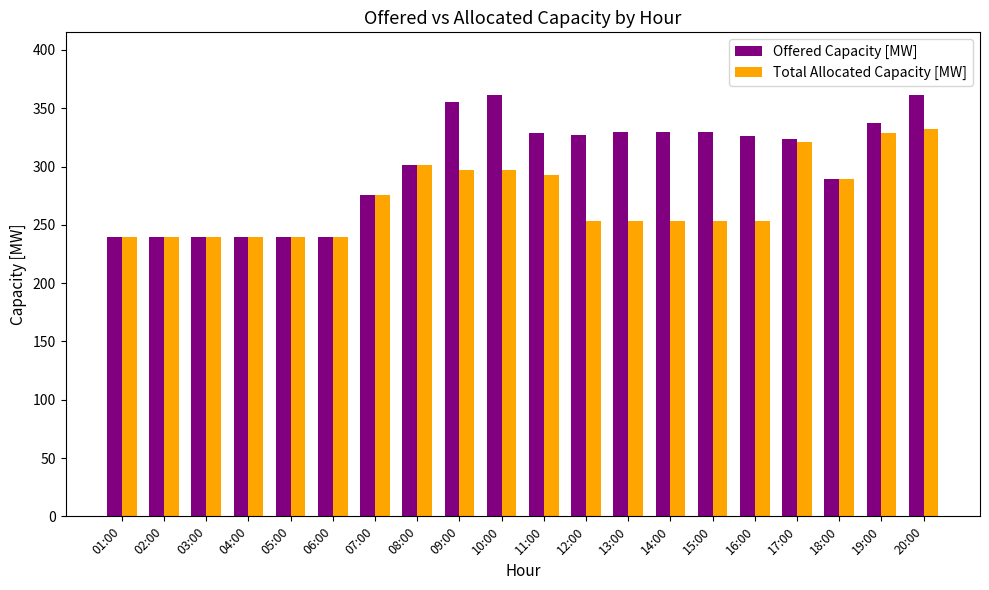

What is the highest value of the Offered Capacity [MW] series?

361